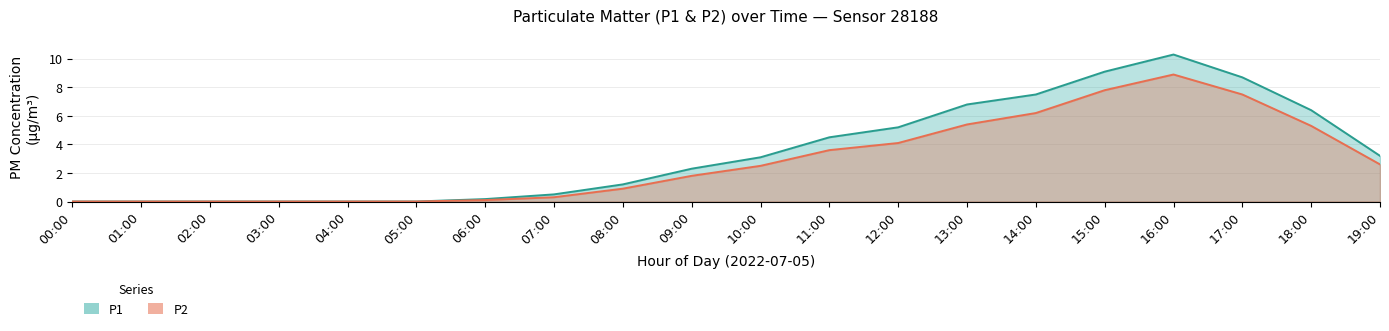

Where is P1 nearest to the value 5?

12:00